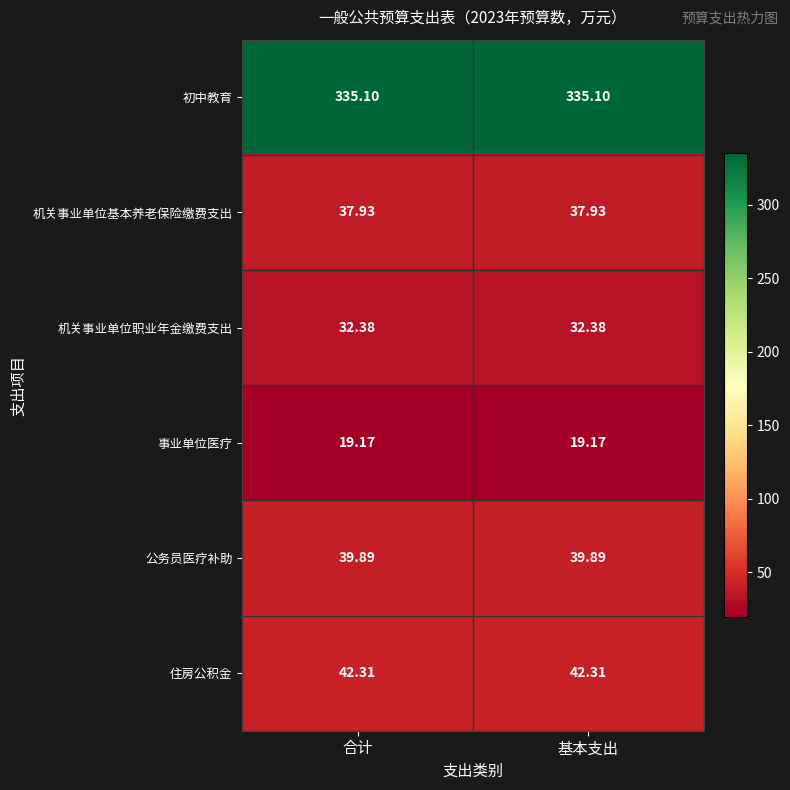

Which series has the largest total across all categories?

初中教育